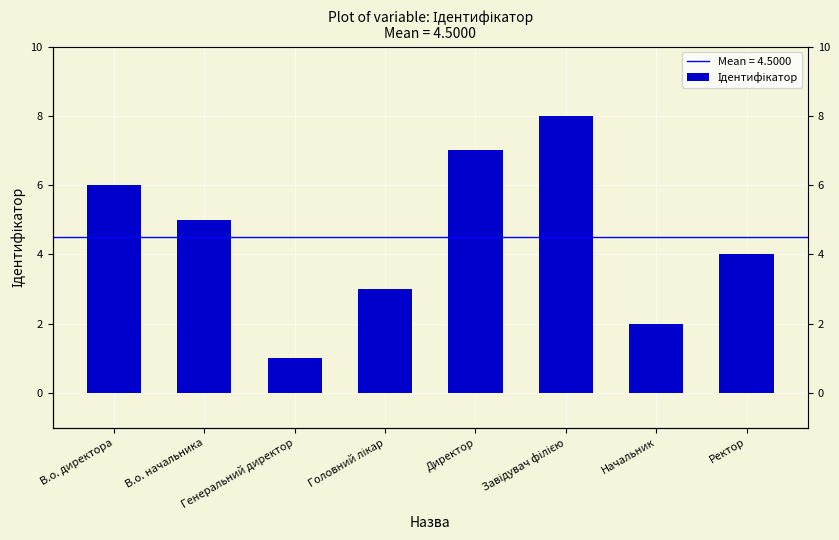

How many distinct data groups are displayed?

1